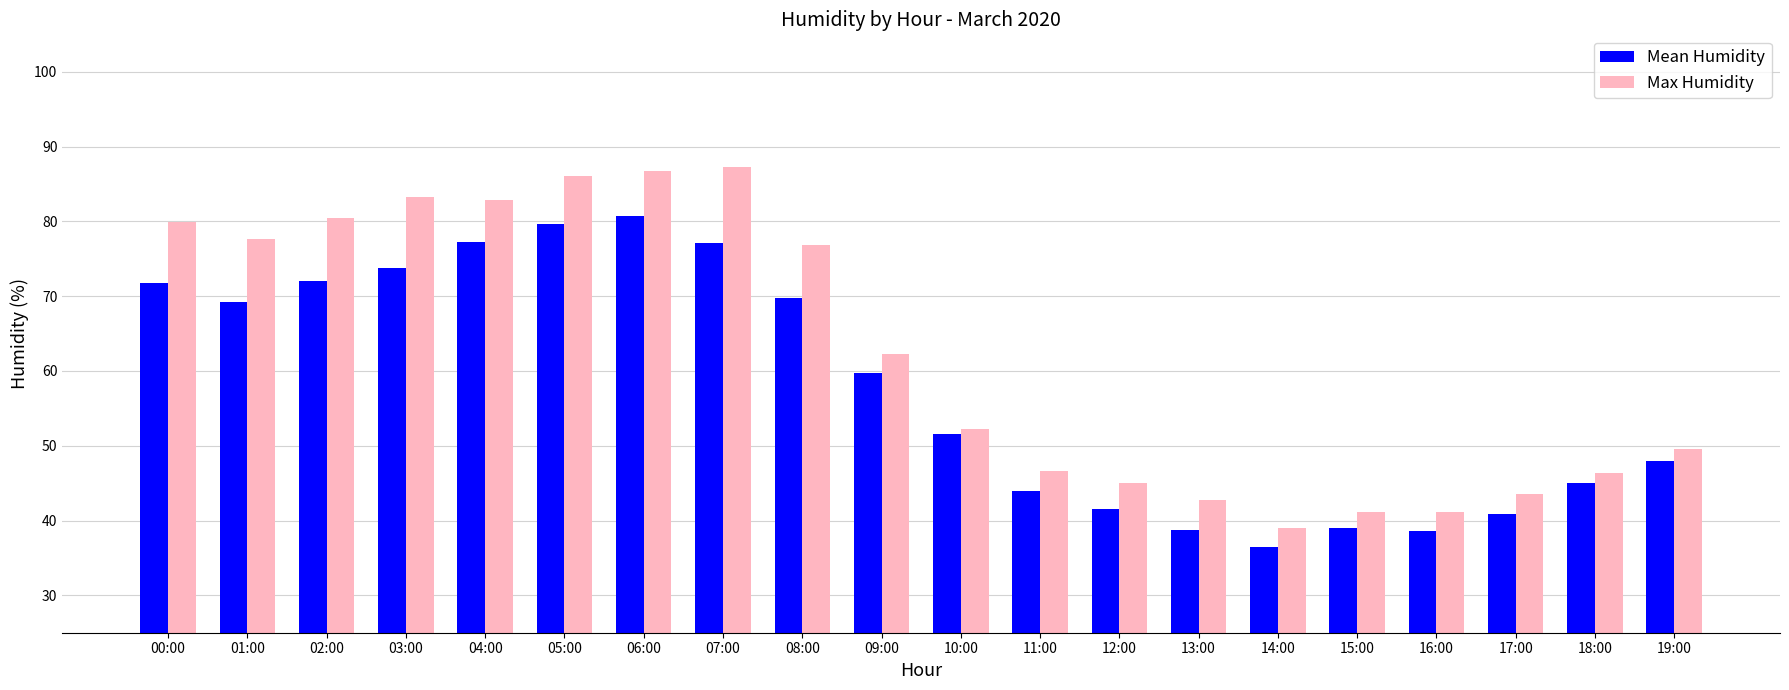

How many bars are there in total?

40